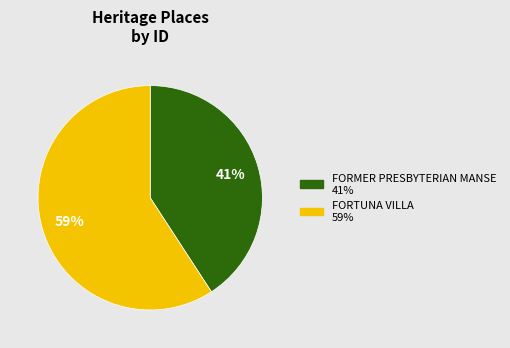

Do FORMER PRESBYTERIAN MANSE and FORTUNA VILLA together represent more than half of the pie?

Yes